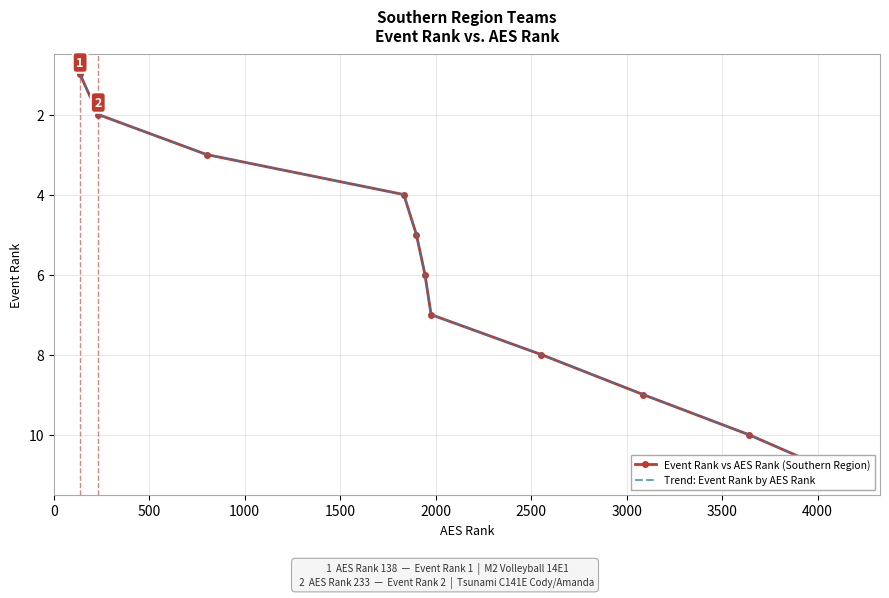

What are all the series names shown in the legend?

Event Rank vs AES Rank (Southern Region), Trend: Event Rank by AES Rank